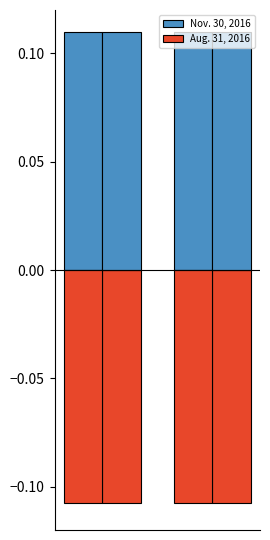

The value of Aug. 31, 2016 at 1 is -0.1. True or false?

False